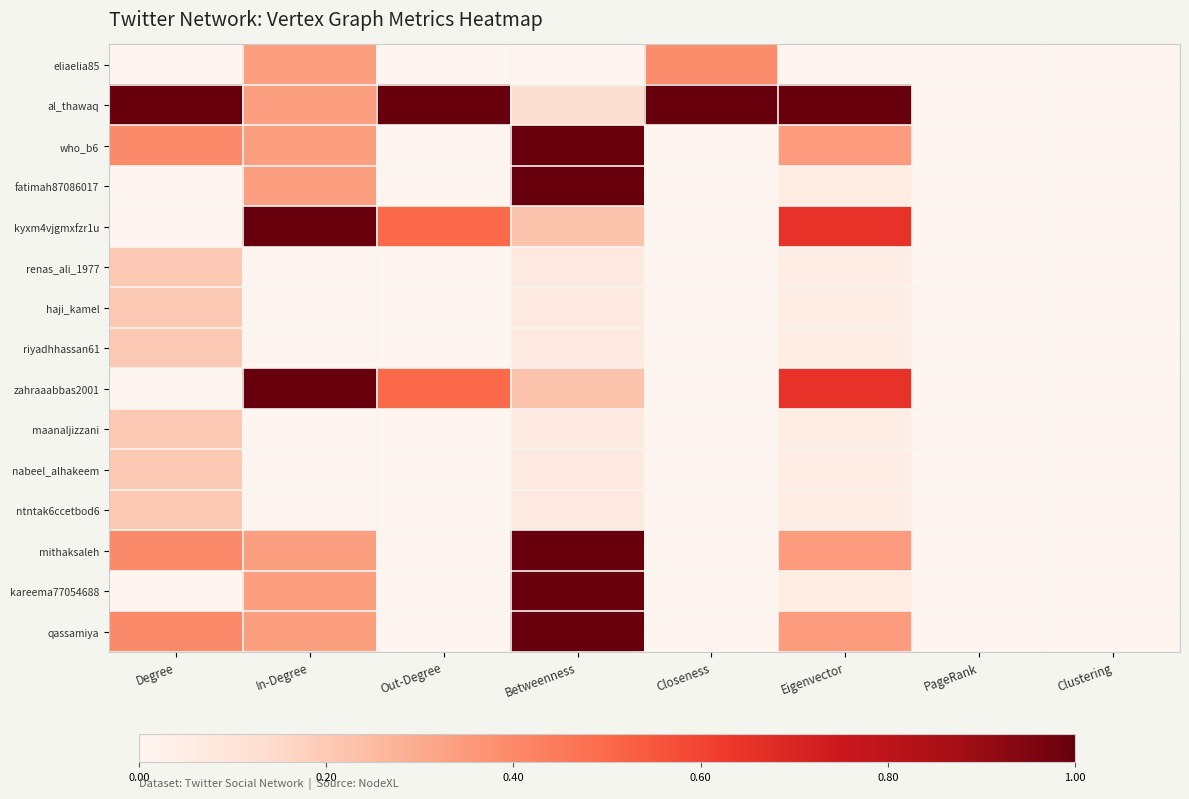

Reading right to left, extract all data points from this chart.

eliaelia85: Clustering=0.0	PageRank=0.0	Eigenvector=0.0	Closeness=0.4	Betweenness=0.0	Out-Degree=0.0	In-Degree=0.3	Degree=0.0
al_thawaq: Clustering=0.0	PageRank=0.0	Eigenvector=1.0	Closeness=1.0	Betweenness=0.1	Out-Degree=1.0	In-Degree=0.3	Degree=1.0
who_b6: Clustering=0.0	PageRank=0.0	Eigenvector=0.3	Closeness=0.0	Betweenness=1.0	Out-Degree=0.0	In-Degree=0.3	Degree=0.4
fatimah87086017: Clustering=0.0	PageRank=0.0	Eigenvector=0.1	Closeness=0.0	Betweenness=1.0	Out-Degree=0.0	In-Degree=0.3	Degree=0.0
kyxm4vjgmxfzr1u: Clustering=0.0	PageRank=0.0	Eigenvector=0.7	Closeness=0.0	Betweenness=0.2	Out-Degree=0.5	In-Degree=1.0	Degree=0.0
renas_ali_1977: Clustering=0.0	PageRank=0.0	Eigenvector=0.0	Closeness=0.0	Betweenness=0.1	Out-Degree=0.0	In-Degree=0.0	Degree=0.2
haji_kamel: Clustering=0.0	PageRank=0.0	Eigenvector=0.0	Closeness=0.0	Betweenness=0.1	Out-Degree=0.0	In-Degree=0.0	Degree=0.2
riyadhhassan61: Clustering=0.0	PageRank=0.0	Eigenvector=0.0	Closeness=0.0	Betweenness=0.1	Out-Degree=0.0	In-Degree=0.0	Degree=0.2
zahraaabbas2001: Clustering=0.0	PageRank=0.0	Eigenvector=0.7	Closeness=0.0	Betweenness=0.2	Out-Degree=0.5	In-Degree=1.0	Degree=0.0
maanaljizzani: Clustering=0.0	PageRank=0.0	Eigenvector=0.0	Closeness=0.0	Betweenness=0.1	Out-Degree=0.0	In-Degree=0.0	Degree=0.2
nabeel_alhakeem: Clustering=0.0	PageRank=0.0	Eigenvector=0.0	Closeness=0.0	Betweenness=0.1	Out-Degree=0.0	In-Degree=0.0	Degree=0.2
ntntak6ccetbod6: Clustering=0.0	PageRank=0.0	Eigenvector=0.0	Closeness=0.0	Betweenness=0.1	Out-Degree=0.0	In-Degree=0.0	Degree=0.2
mithaksaleh: Clustering=0.0	PageRank=0.0	Eigenvector=0.3	Closeness=0.0	Betweenness=1.0	Out-Degree=0.0	In-Degree=0.3	Degree=0.4
kareema77054688: Clustering=0.0	PageRank=0.0	Eigenvector=0.1	Closeness=0.0	Betweenness=1.0	Out-Degree=0.0	In-Degree=0.3	Degree=0.0
qassamiya: Clustering=0.0	PageRank=0.0	Eigenvector=0.3	Closeness=0.0	Betweenness=1.0	Out-Degree=0.0	In-Degree=0.3	Degree=0.4